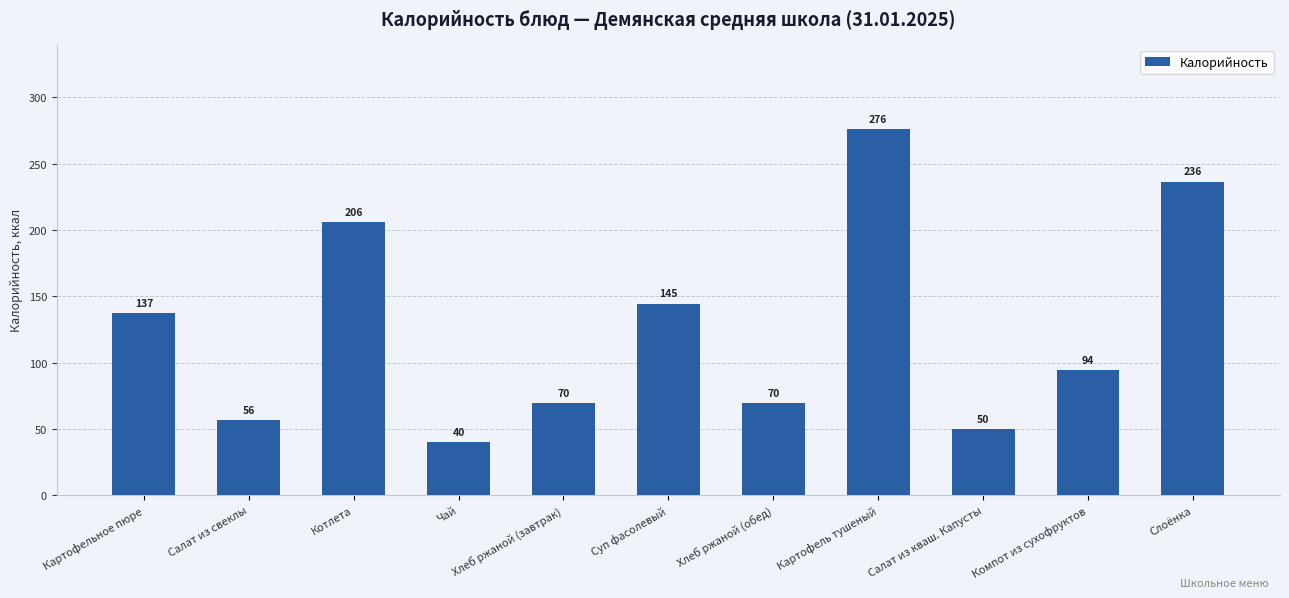

What is the difference between the maximum and minimum values?

236.0